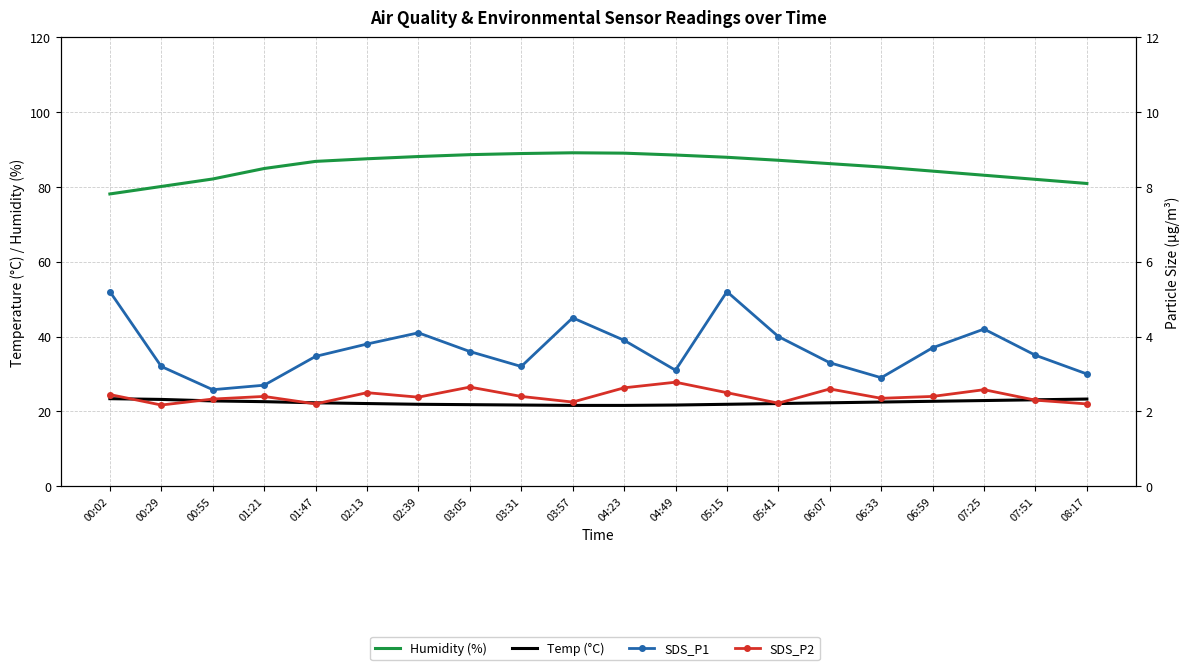

List the series in order of their peak value, lowest first.

SDS_P2, SDS_P1, Temp (°C), Humidity (%)